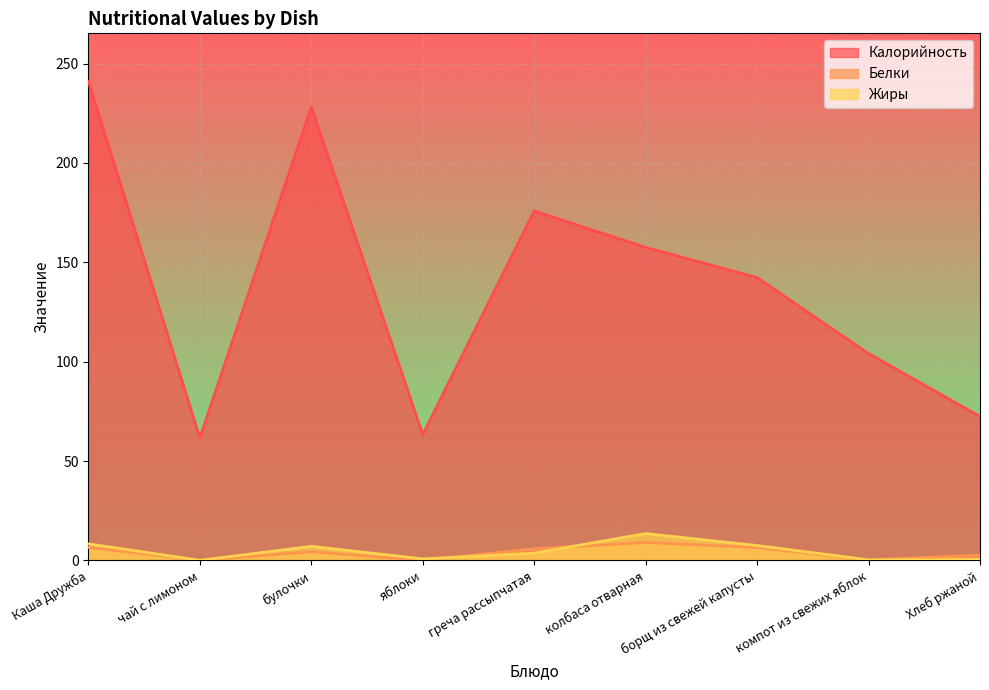

True or false: Жиры has a value of 3.6 at булочки.

False